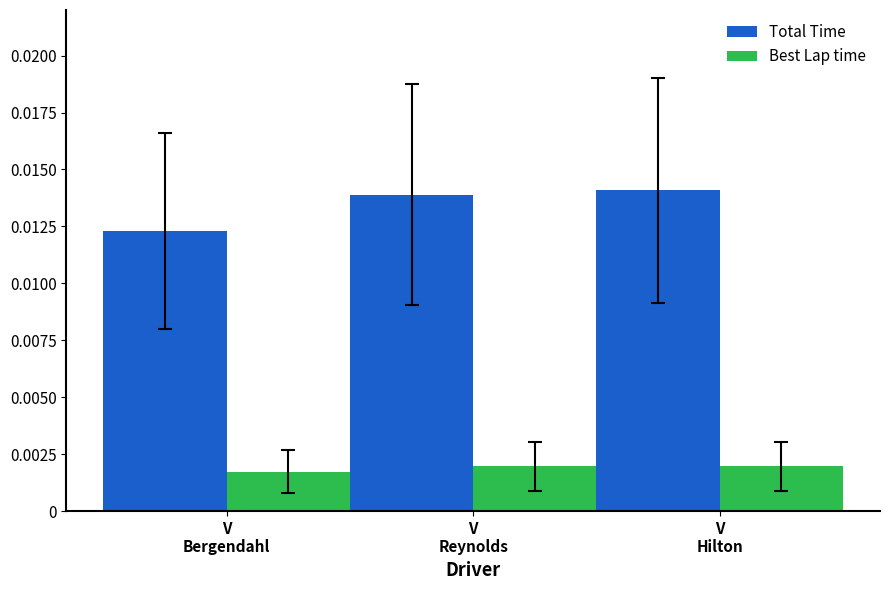

At how many categories does at least one series exceed 0?

3